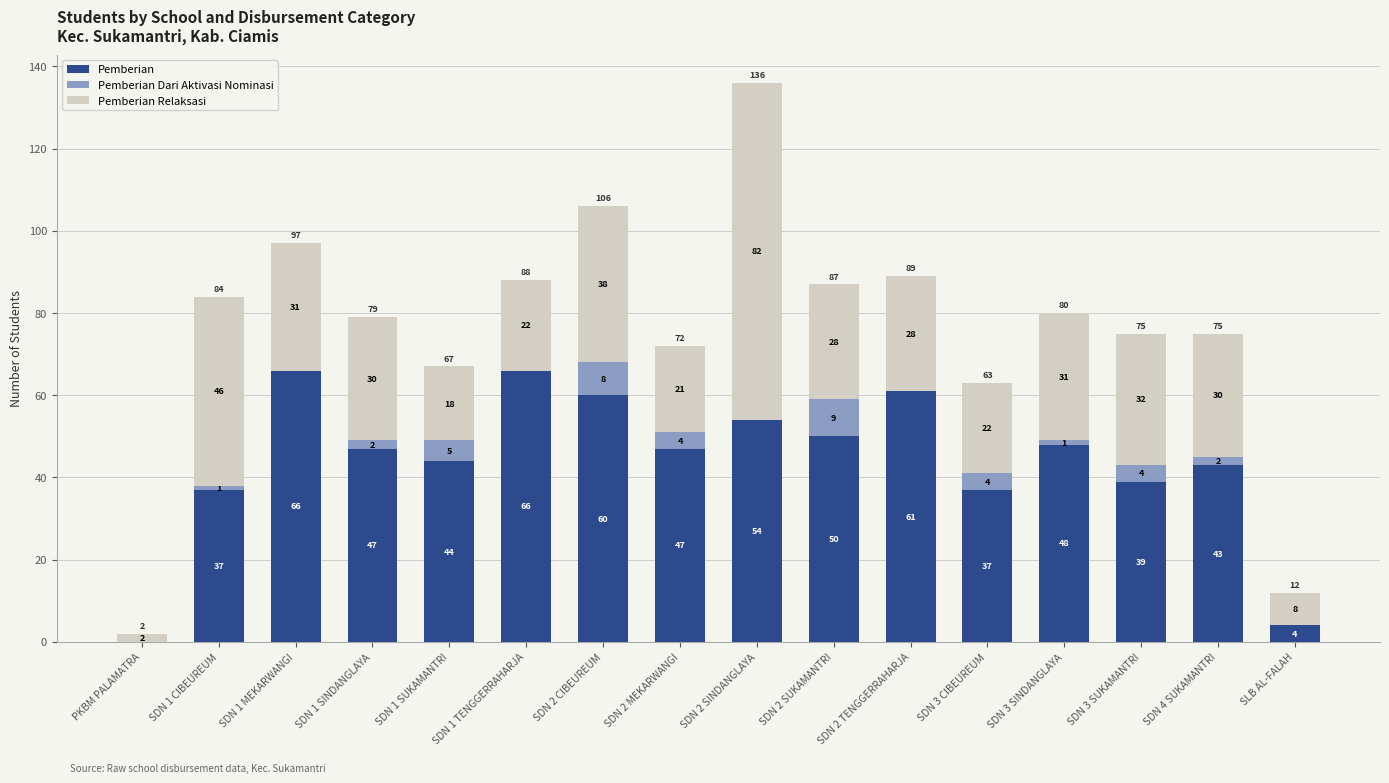

Are the bars horizontal?

No